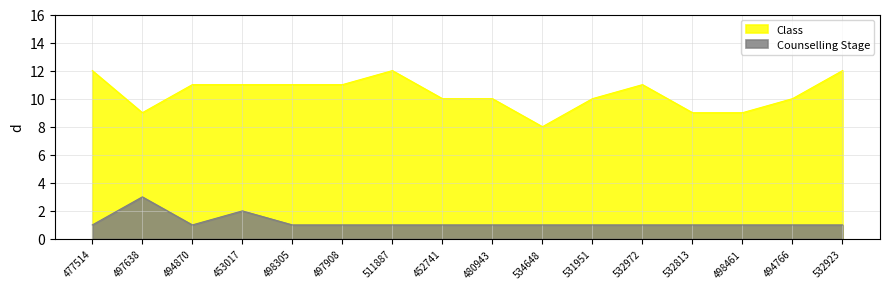

Reading left to right, what are all the values shown in this chart?

Class: 477514=12	497638=9	494870=11	453017=11	498305=11	497908=11	511887=12	452741=10	480943=10	534648=8	531951=10	532972=11	532813=9	498461=9	494766=10	532923=12
Counselling Stage: 477514=1	497638=3	494870=1	453017=2	498305=1	497908=1	511887=1	452741=1	480943=1	534648=1	531951=1	532972=1	532813=1	498461=1	494766=1	532923=1